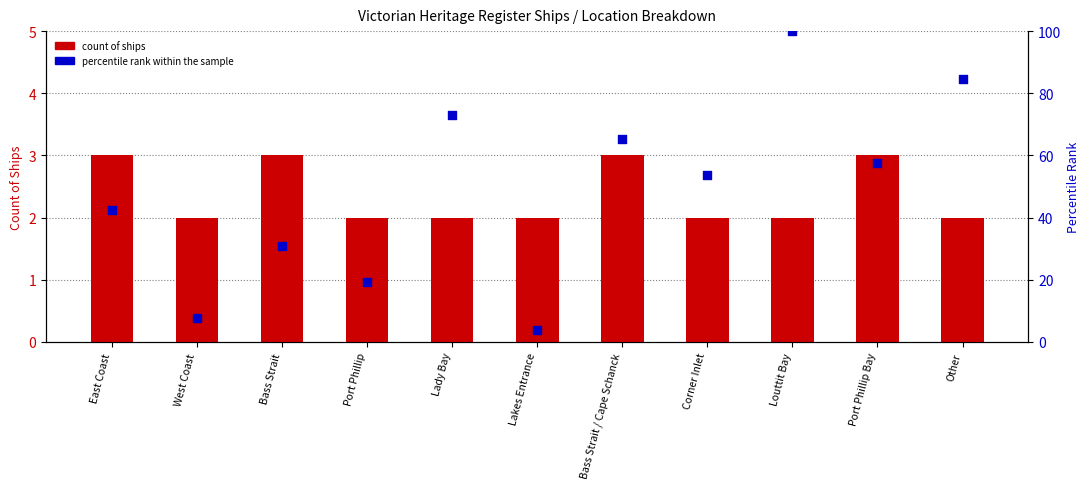

Which series has the widest spread of Y values?

percentile rank within the sample